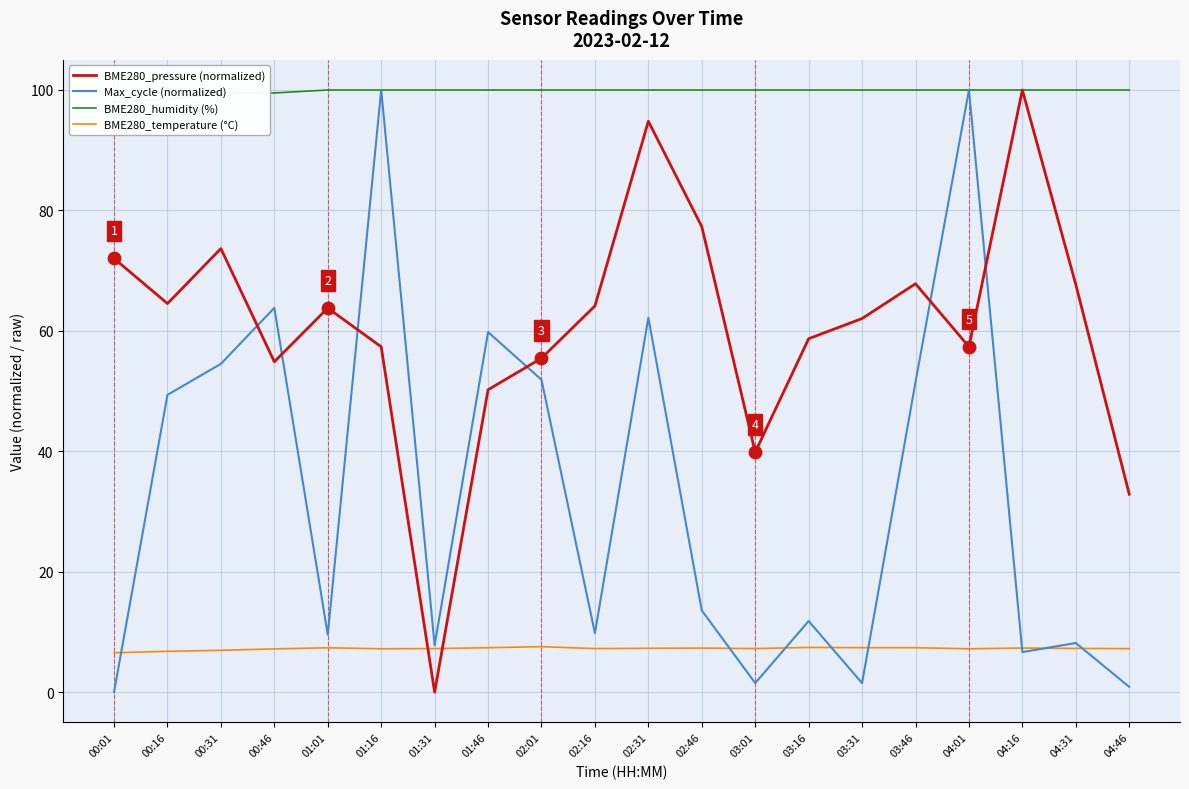

Which series contains the lowest Y value?

BME280_pressure (normalized)